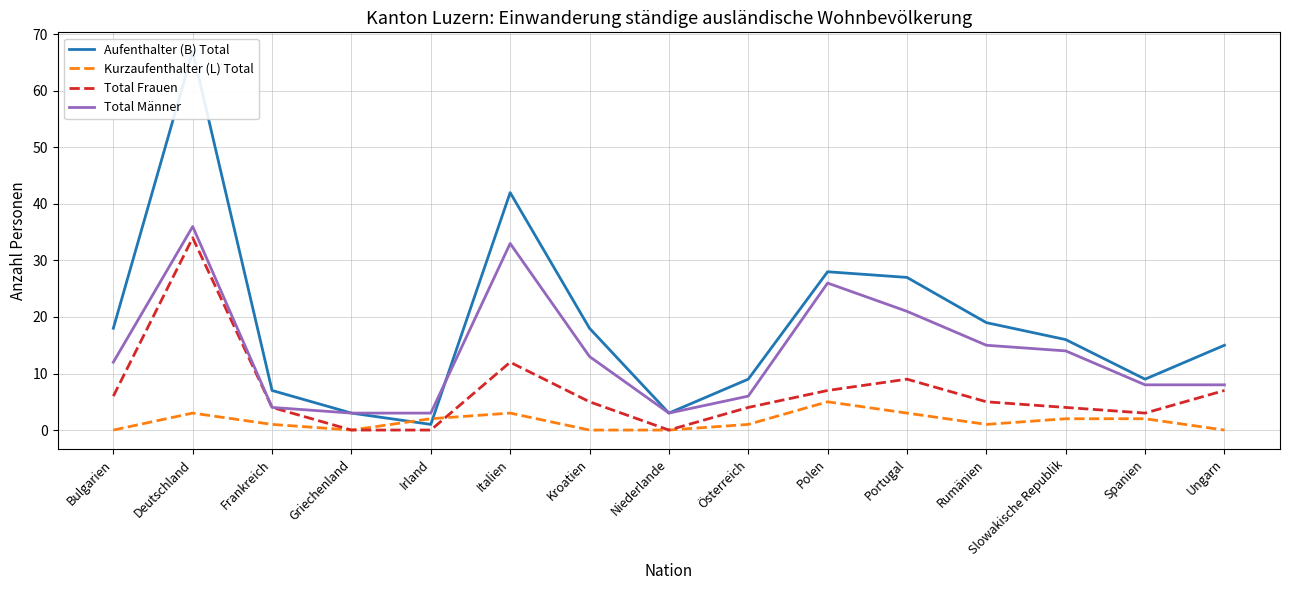

Which has a higher value, Deutschland or Niederlande?

Deutschland